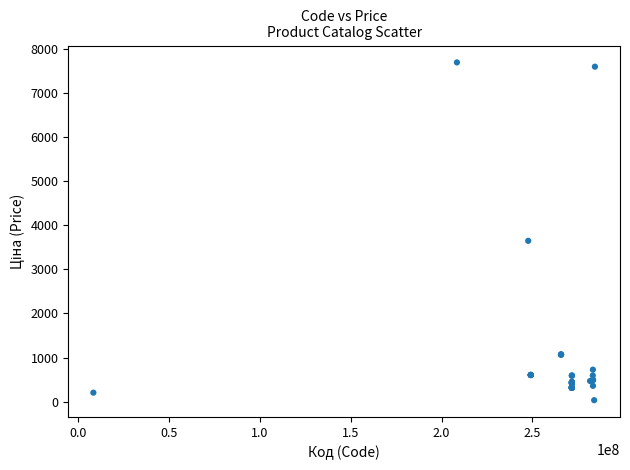

What Y value in the scatter plot is closest to 3862?

3646.5